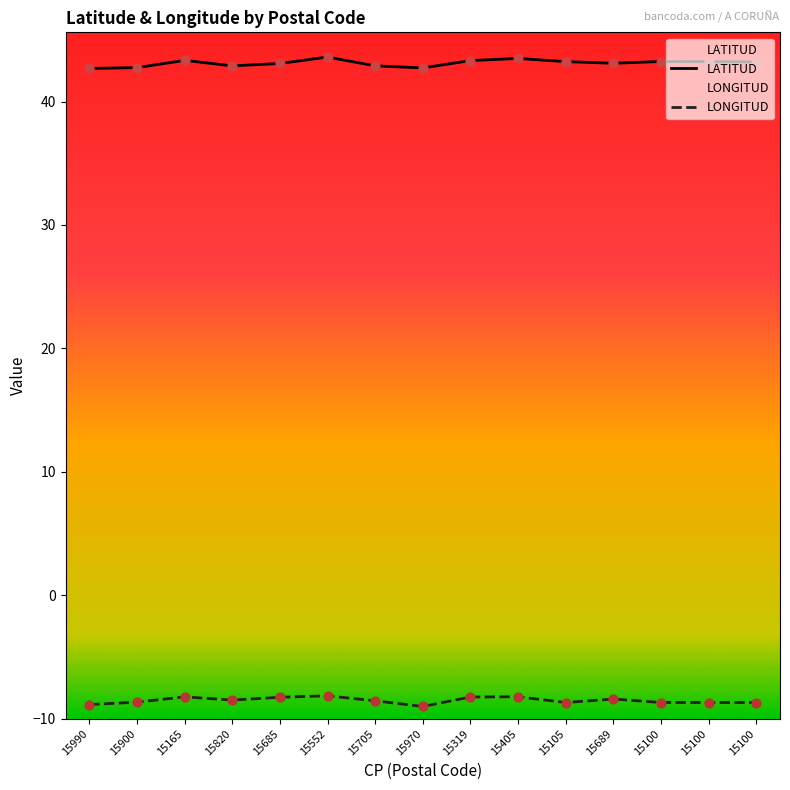

At which category is the sum across all series the highest?

15552